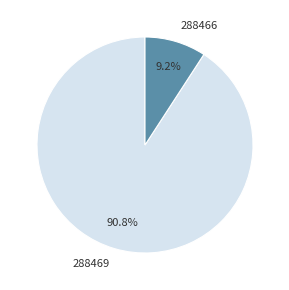

Count the number of slices in the pie.

2